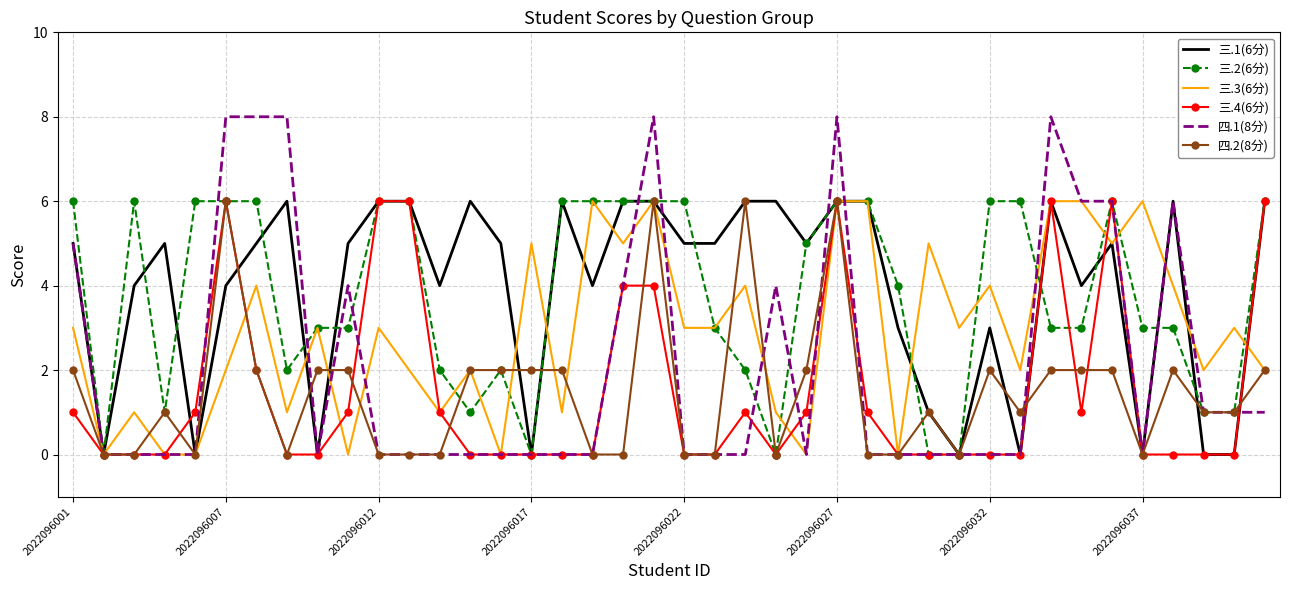

Which series has the widest spread of values?

四.1(8分)